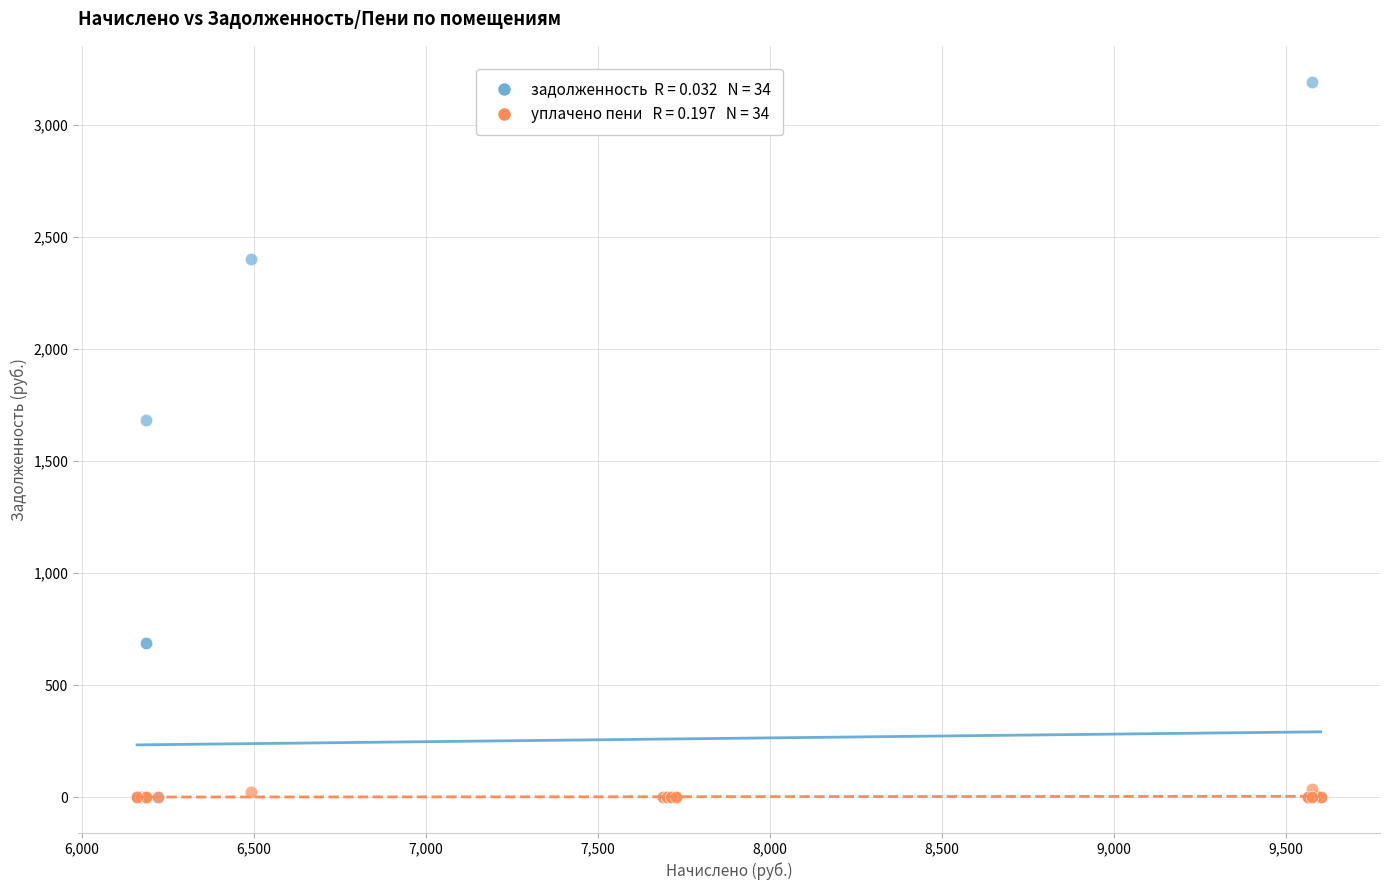

Across all series, what Y value is closest to 1595?

1684.0